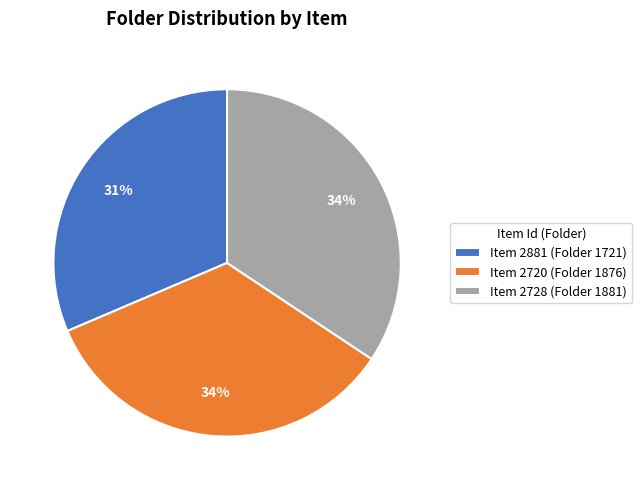

Approximately how many times larger is the value at Item 2881 (Folder 1721) compared to Item 2728 (Folder 1881)?

0.9